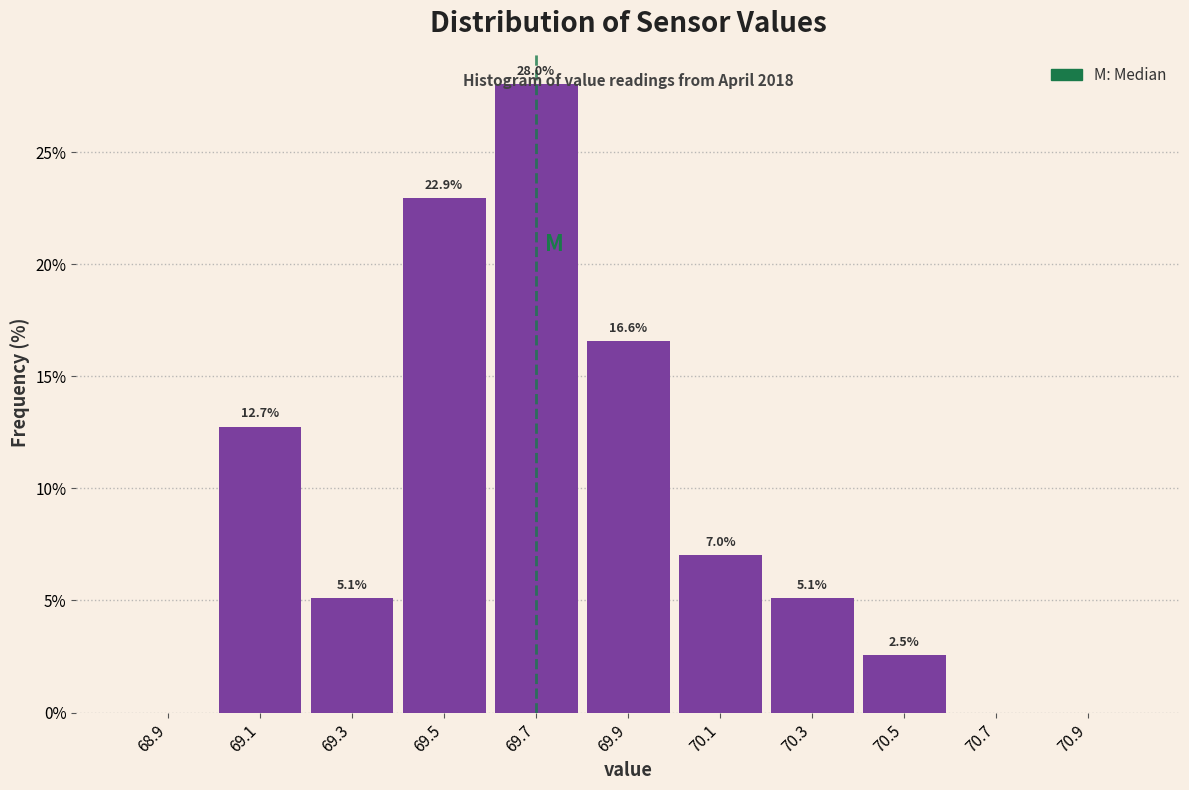

Over which range of the x-axis is the bar tallest?

69.6 to 69.8